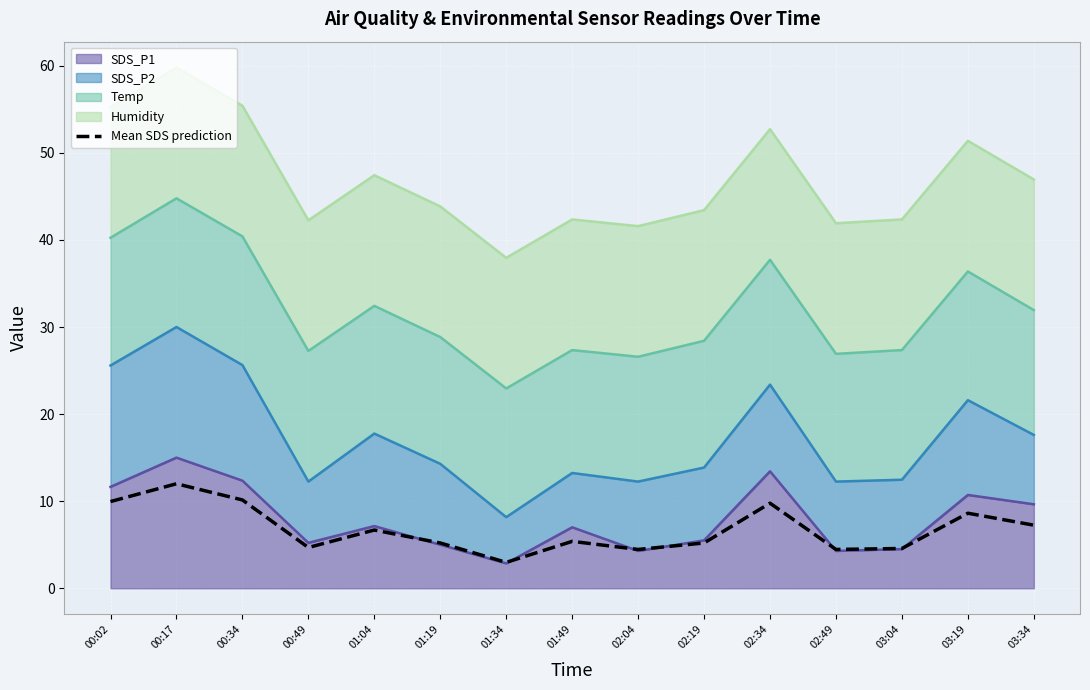

What is the difference between the values at 00:49 and 01:04?

2.0